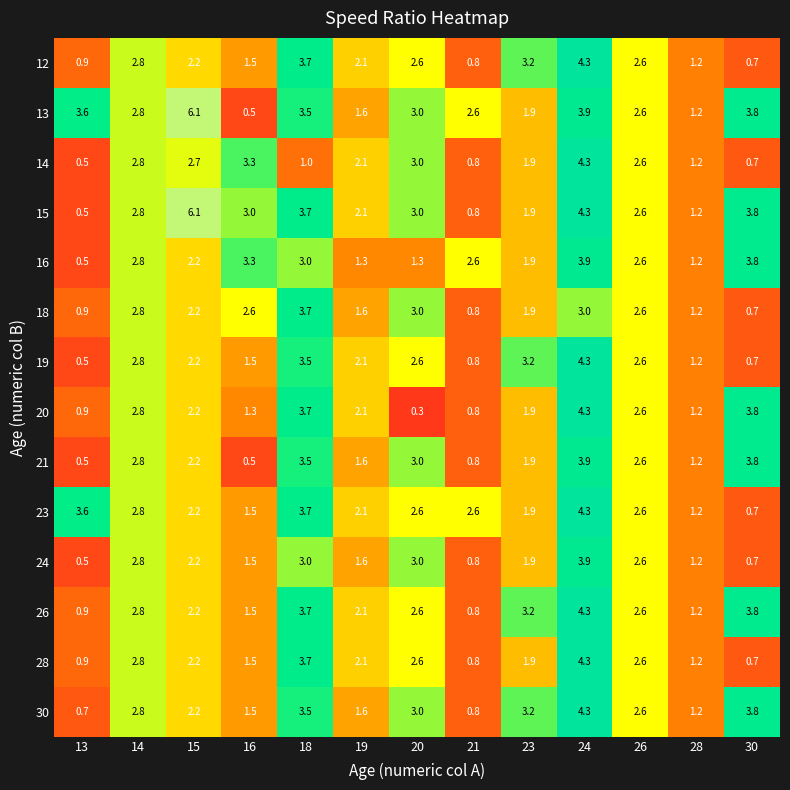

At which category is the sum across all series the highest?

24